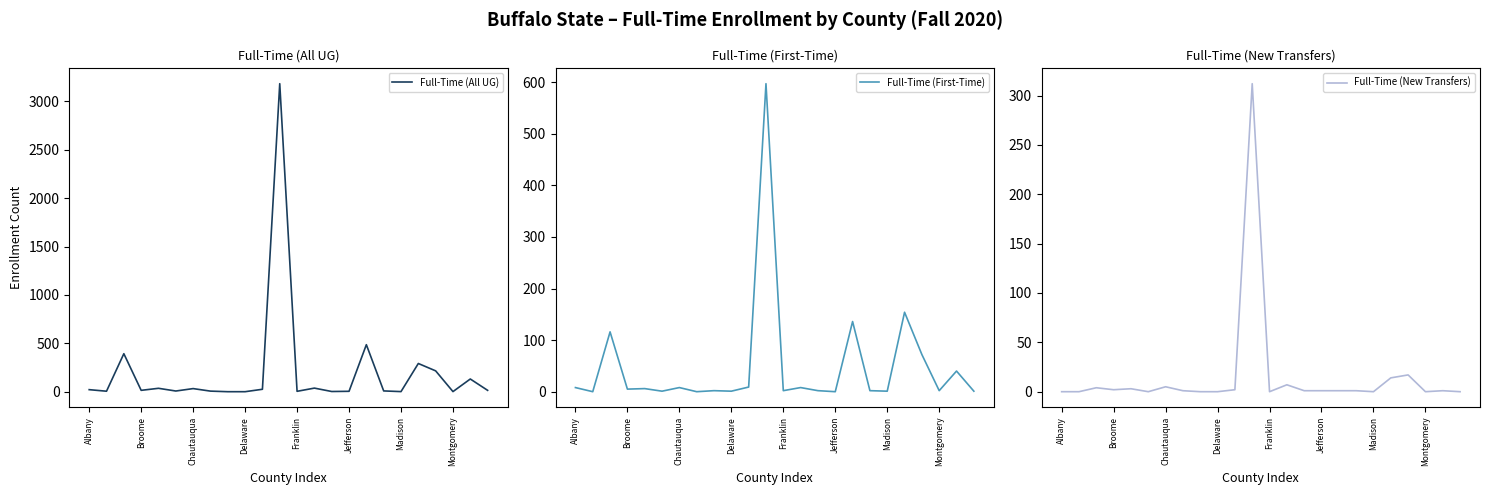

How many values in the Full-Time (New Transfers) series exceed 1?

9